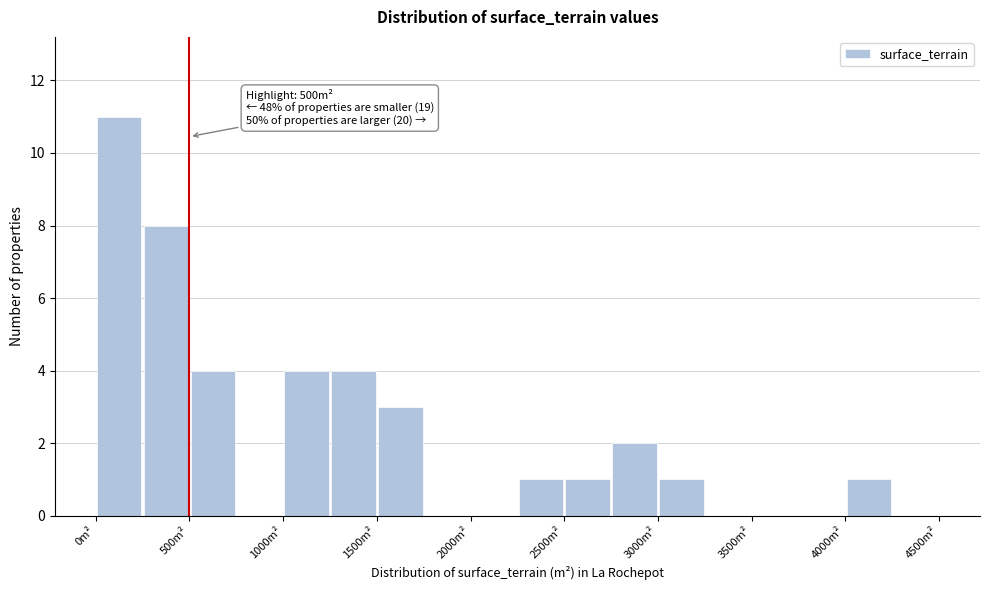

Over which range of the x-axis is the bar tallest?

0 to 250